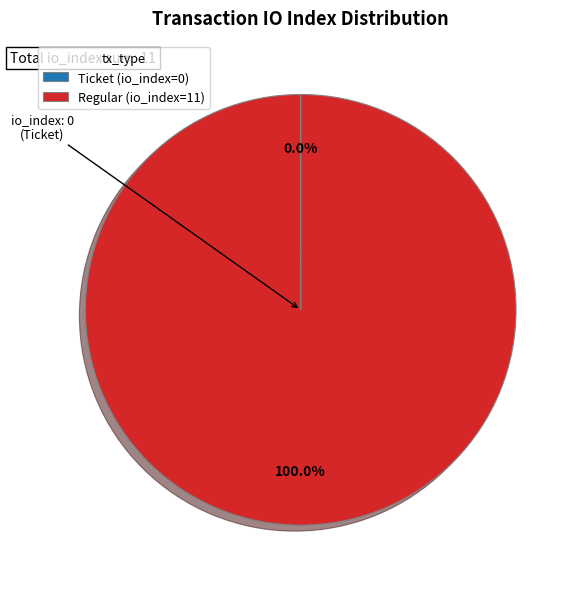

Does any single category account for the majority?

Yes